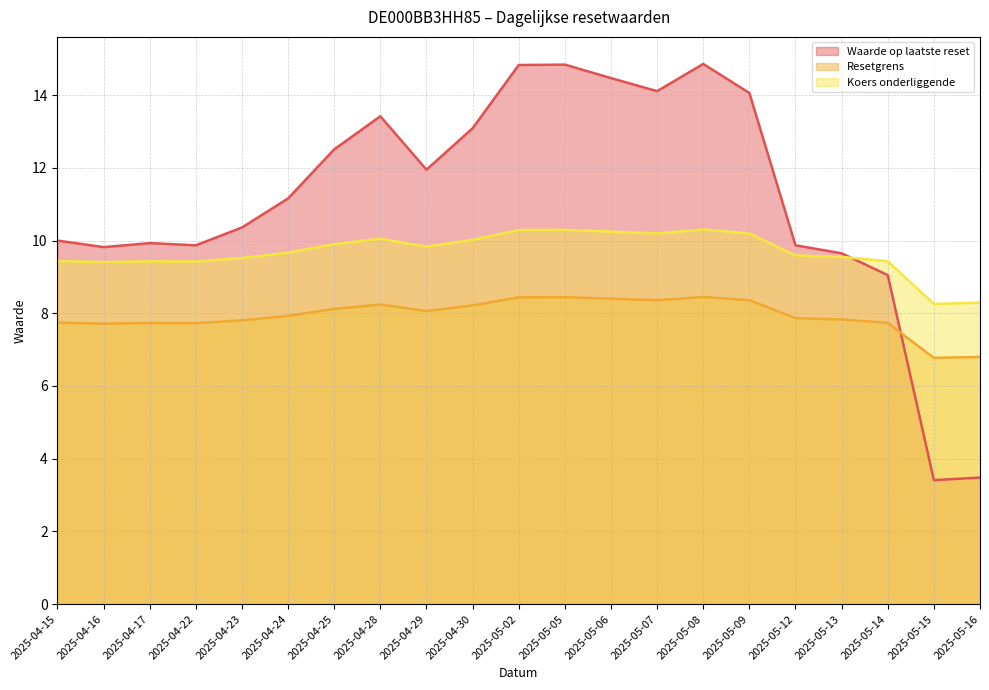

What is the difference between the maximum and second lowest values in the Koers onderliggende series?

2.0